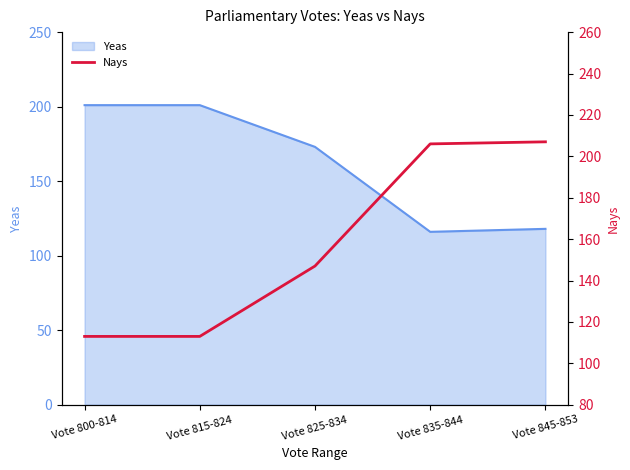

Where is Yeas nearest to the value 158?

Vote 825-834